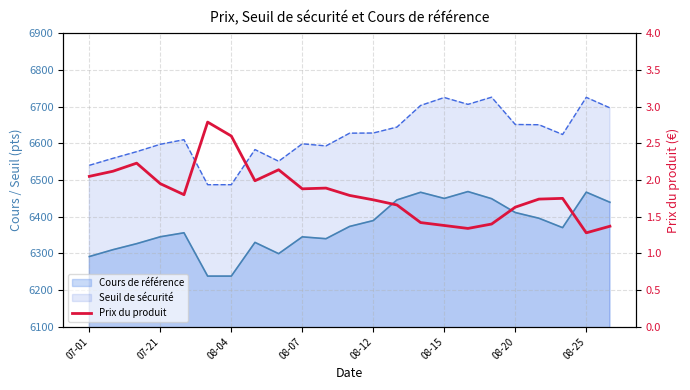

Approximately how many times larger is the value at 11 compared to 07-21?

0.8